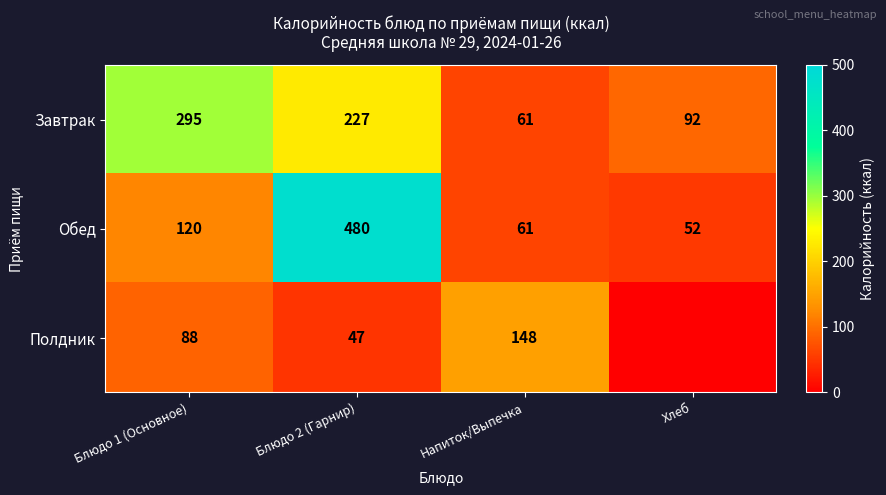

At which category is the sum across all series the highest?

Блюдо 2 (Гарнир)